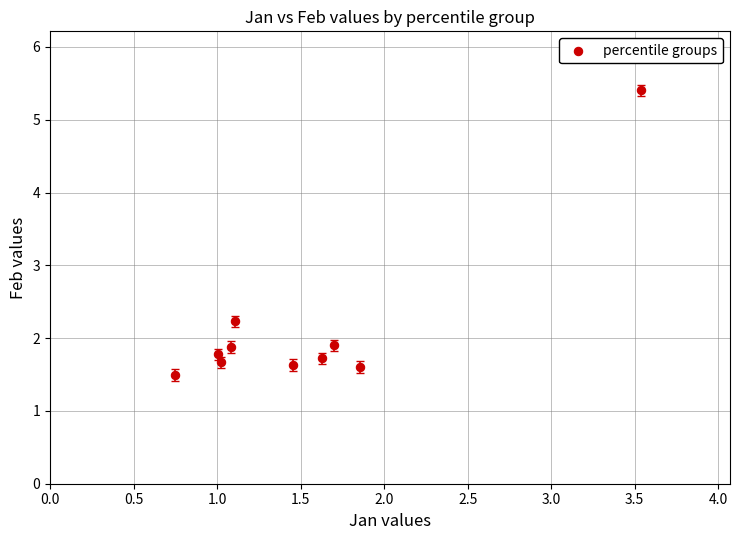

What is the average Y value?

2.1